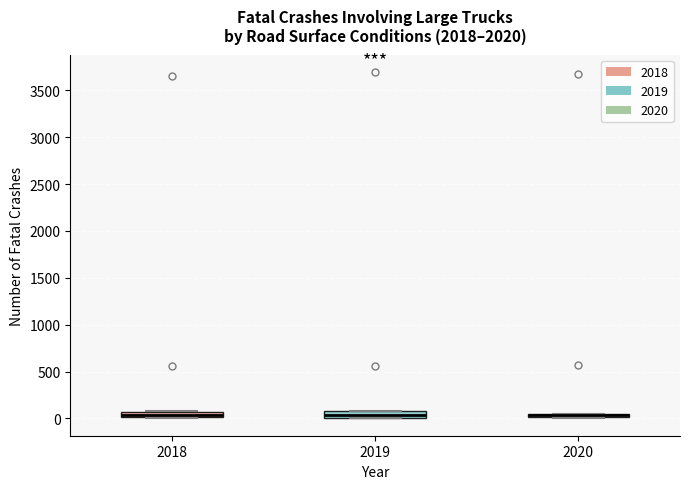

Where is the upper edge of the box at x = 2020 on the y-axis? The values are not printed on the chart, so give them approximately, as read against the axis.

50